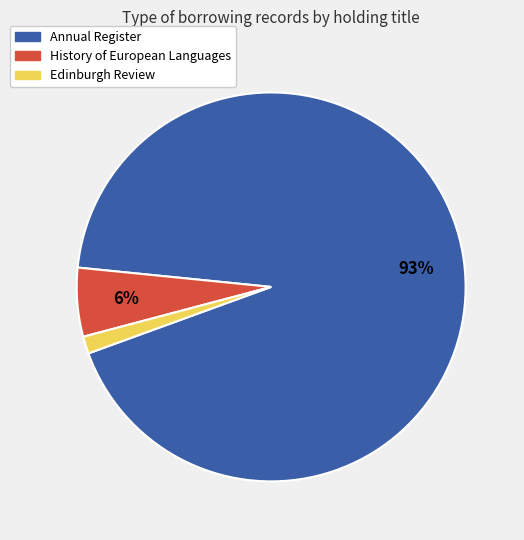

To the nearest percent, what is the average slice percentage?

33%